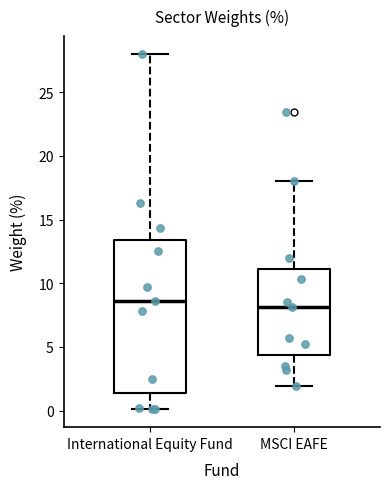

Reading left to right, transcribe this box plot: for each box, give where its median line is, the range the box spans, and where its two whiskers end, as read against the y-axis. The values are not printed on the chart, so give them approximately, as read against the axis.

International Equity Fund: median 8.5, box 1.5 to 13.5, whiskers 0.0 to 28.0
MSCI EAFE: median 8.0, box 4.5 to 11.0, whiskers 2.0 to 18.0